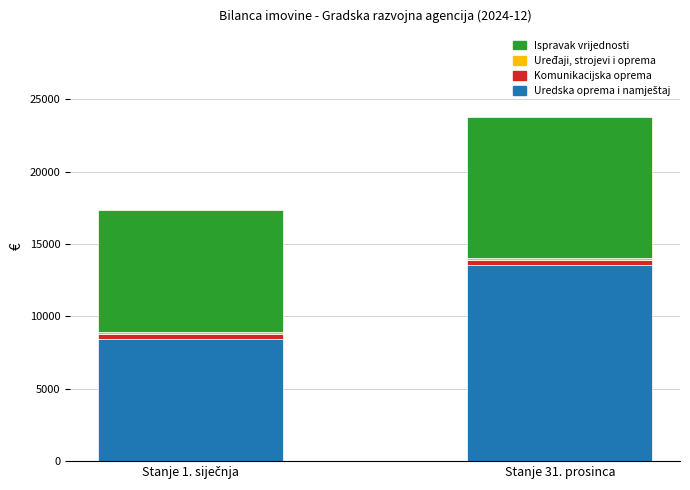

At which category is the sum across all series the highest?

Stanje 31. prosinca